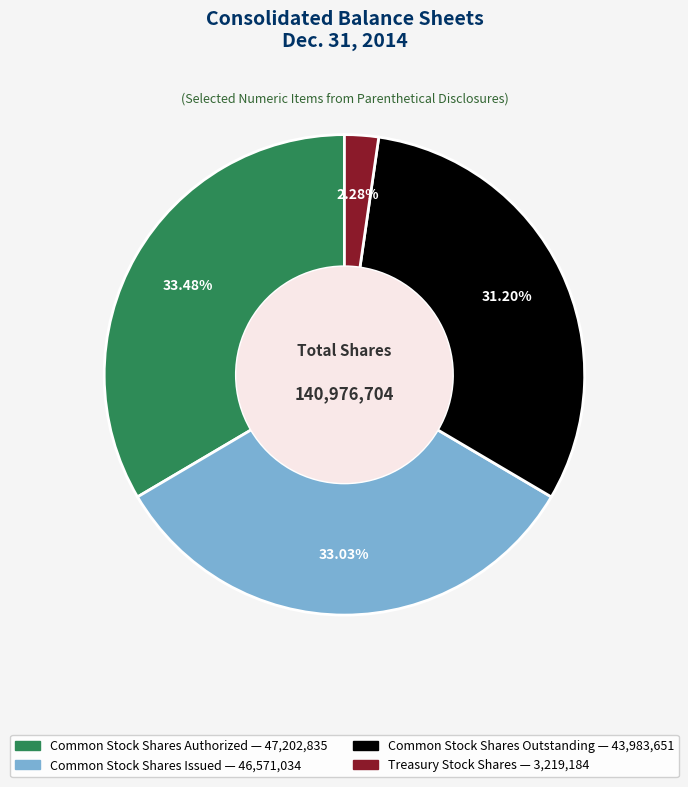

Does any single category account for the majority?

No